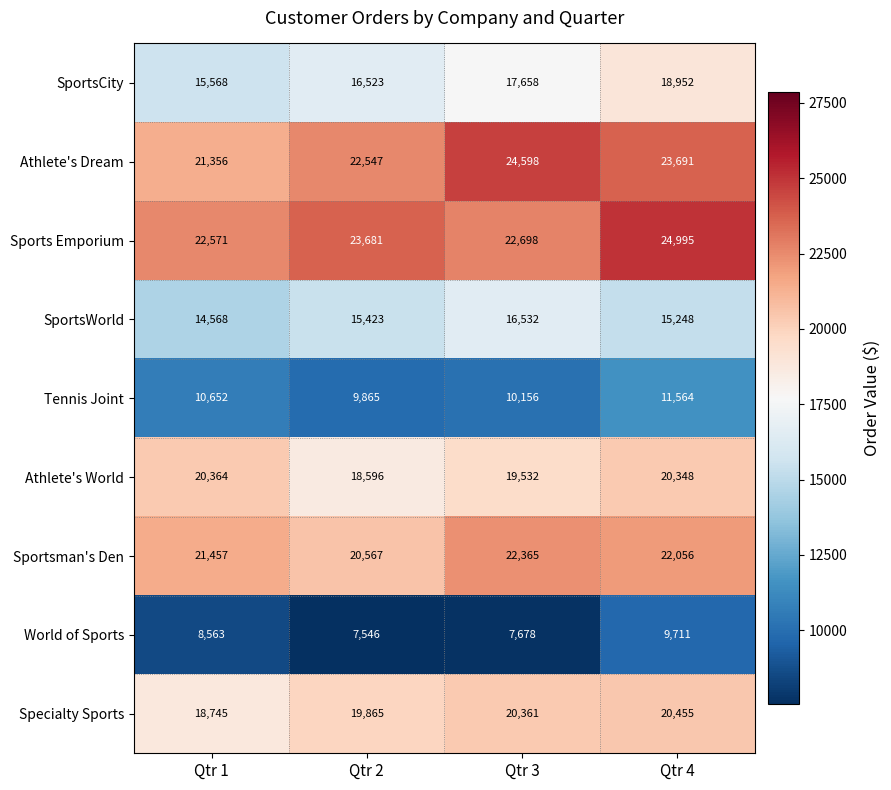

What is the maximum value shown in the chart?

24995